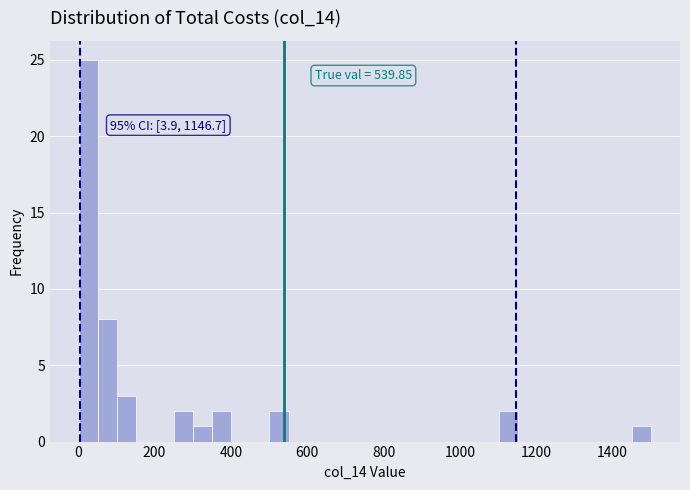

Around what value on the x-axis is the tallest bar? Give the approximate position of its centre, as read against the axis.

20